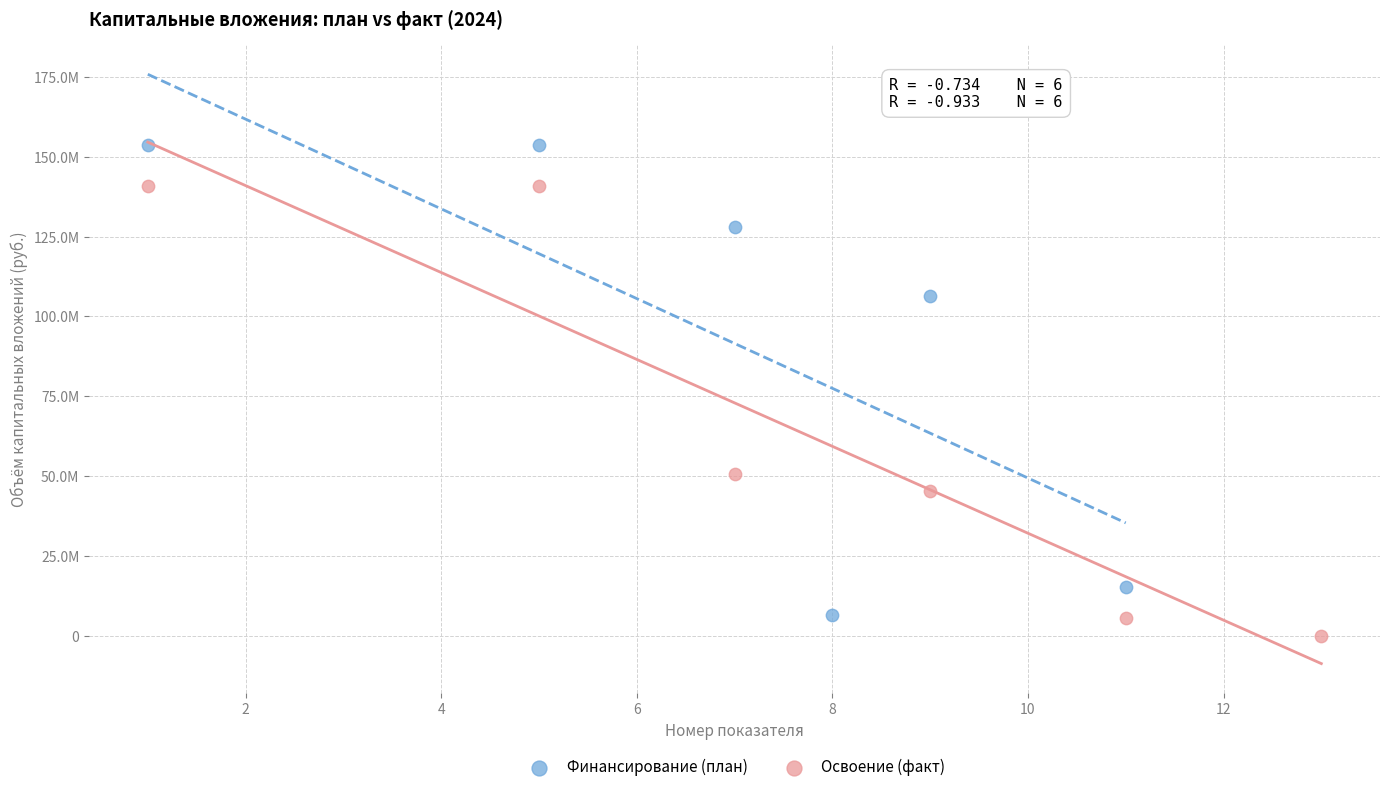

Which series contains the highest Y value?

Финансирование (план)